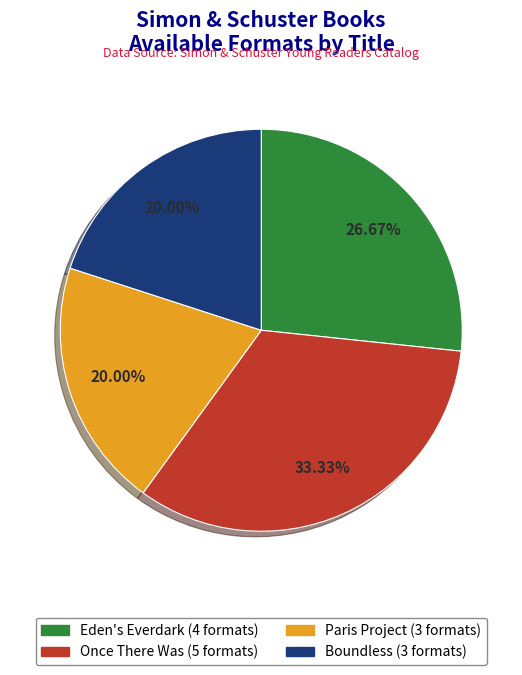

To the nearest percent, what is the average slice percentage?

25%